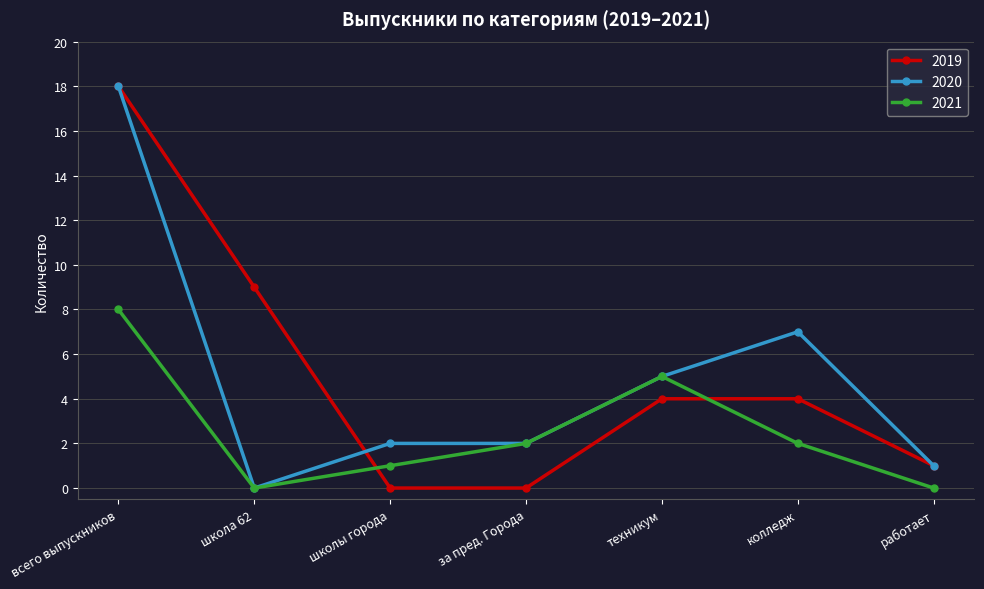

Reading left to right, list all the values displayed in this chart.

2019: 18	9	0	0	4	4	1
2020: 18	0	2	2	5	7	1
2021: 8	0	1	2	5	2	0